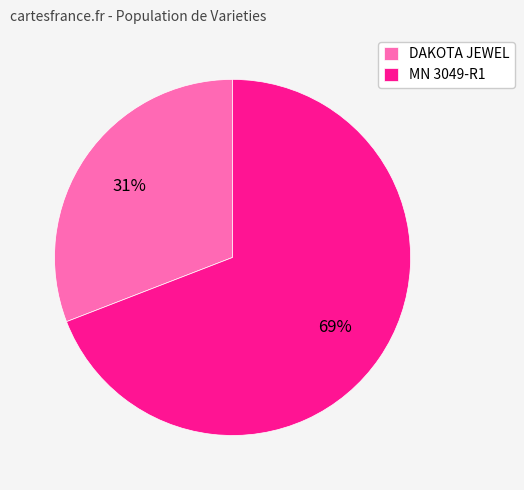

True or false: MN 3049-R1 accounts for 62% of the total.

False